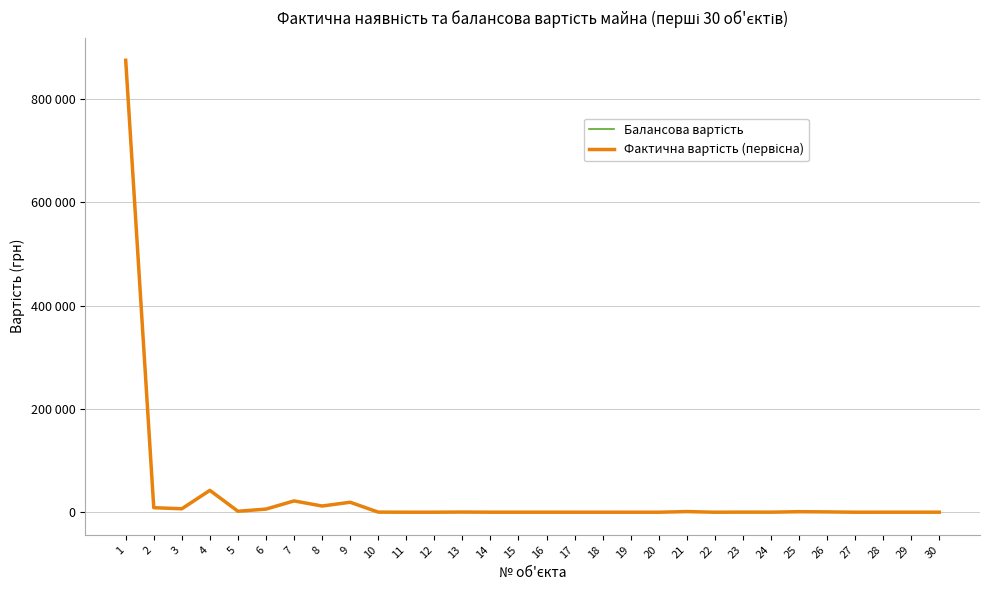

Is this an area chart (filled region under the line)?

No